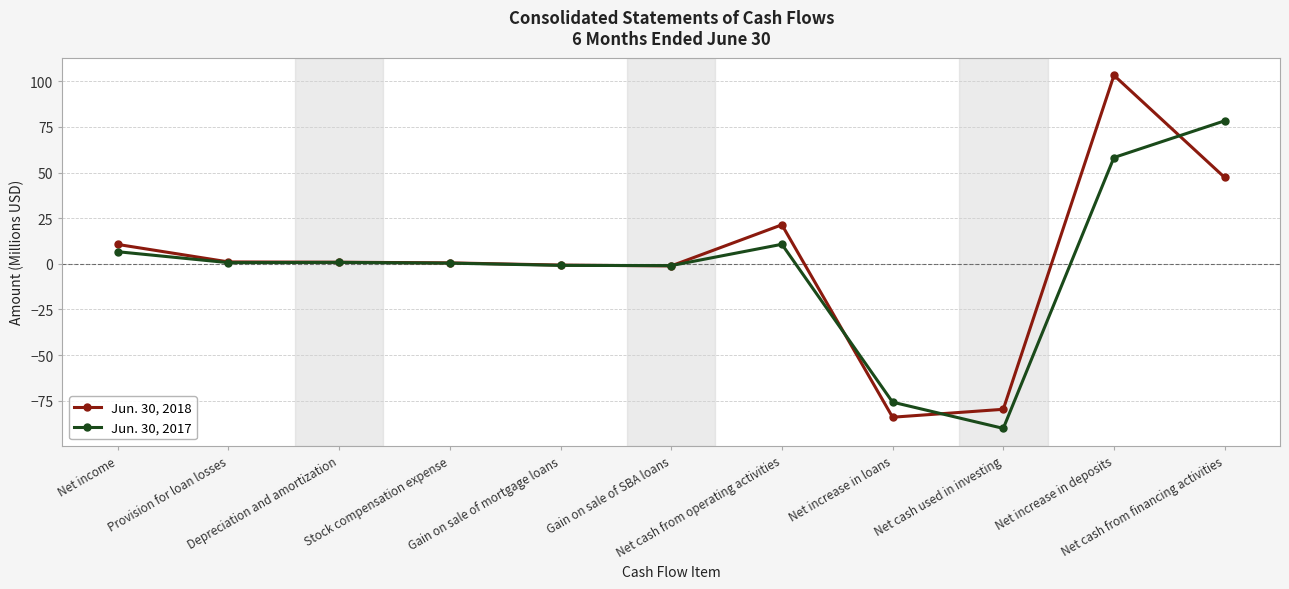

What is the value of the Jun. 30, 2017 point at the 11th from the left?

78.3